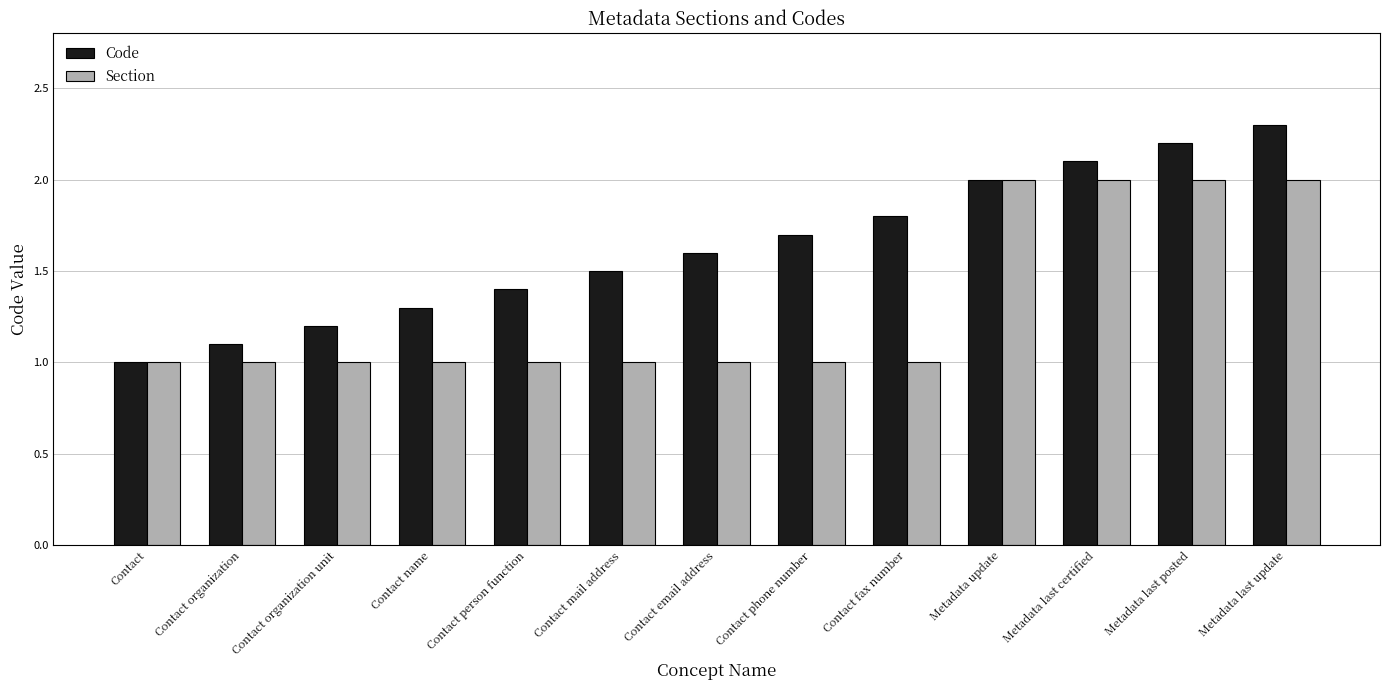

What is the difference between the maximum and minimum values in the Section series?

1.0